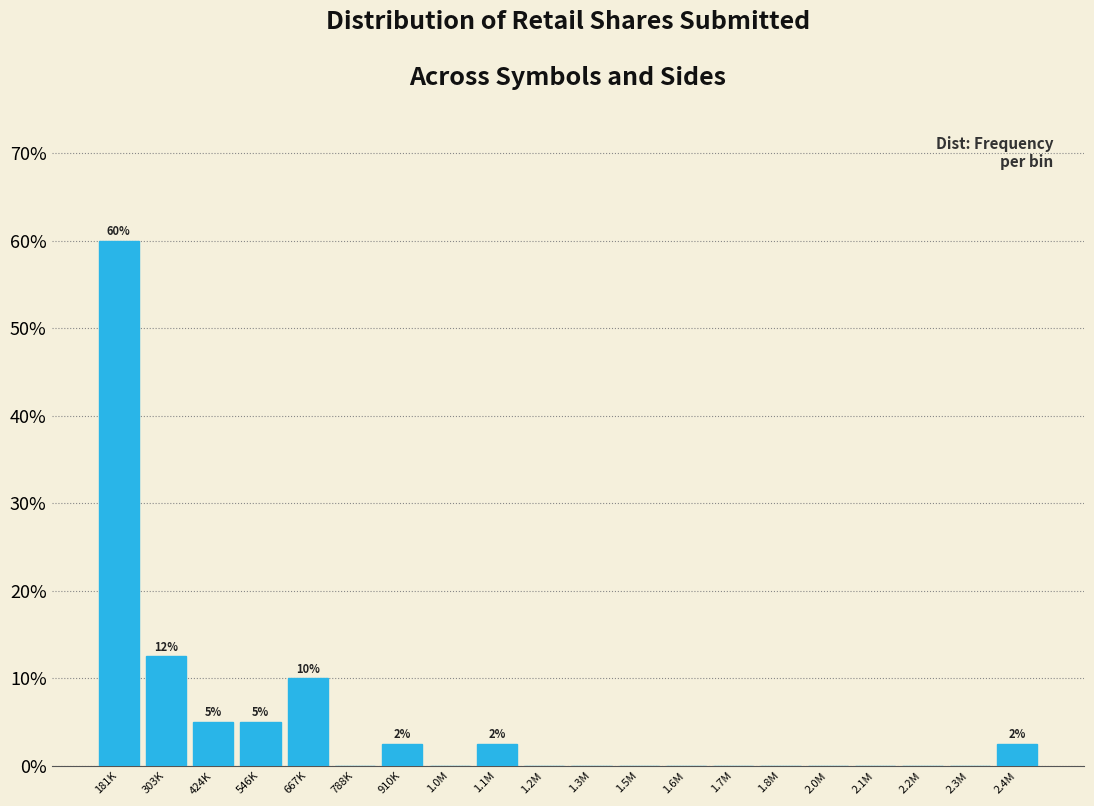

Reading left to right, extract all data points from this chart.

181K=60.0	303K=12.5	424K=5.0	546K=5.0	667K=10.0	788K=0.0	910K=2.5	1.0M=0.0	1.1M=2.5	1.2M=0.0	1.3M=0.0	1.5M=0.0	1.6M=0.0	1.7M=0.0	1.8M=0.0	2.0M=0.0	2.1M=0.0	2.2M=0.0	2.3M=0.0	2.4M=2.5